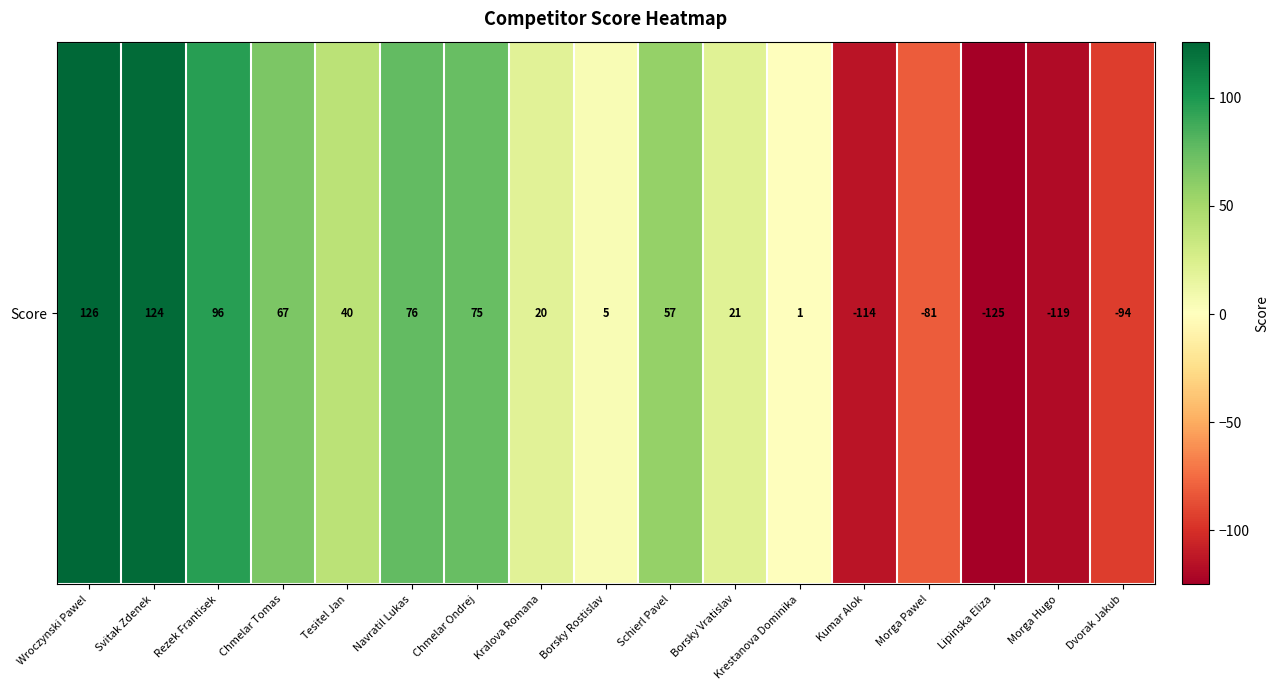

Is it true that the value at Navratil Lukas is 76?

True